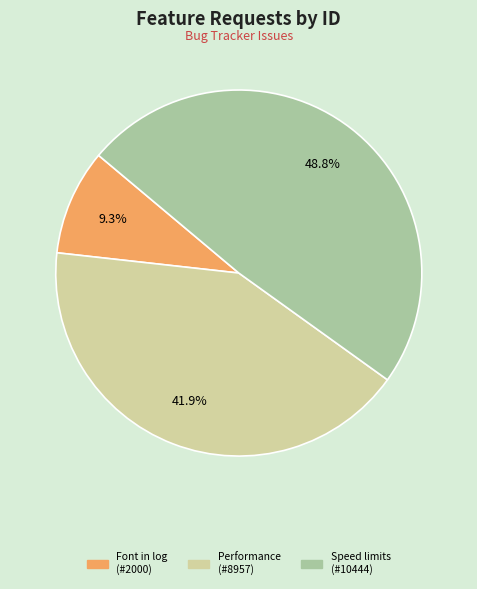

To the nearest percent, what is the difference between the largest and smallest slice percentages?

39%